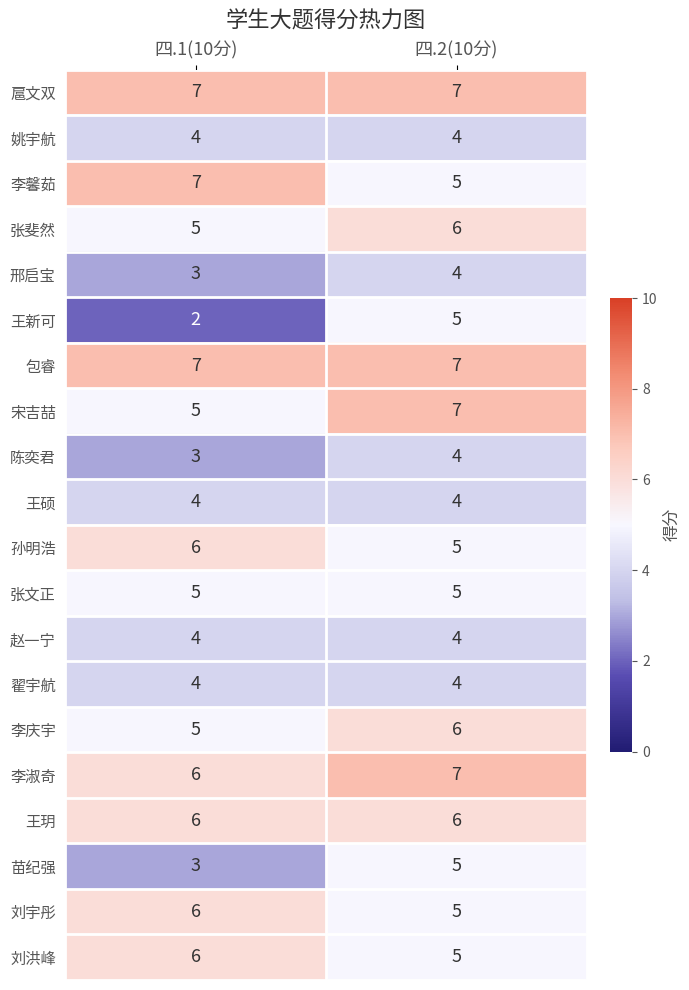

What is the maximum value shown in the chart?

7